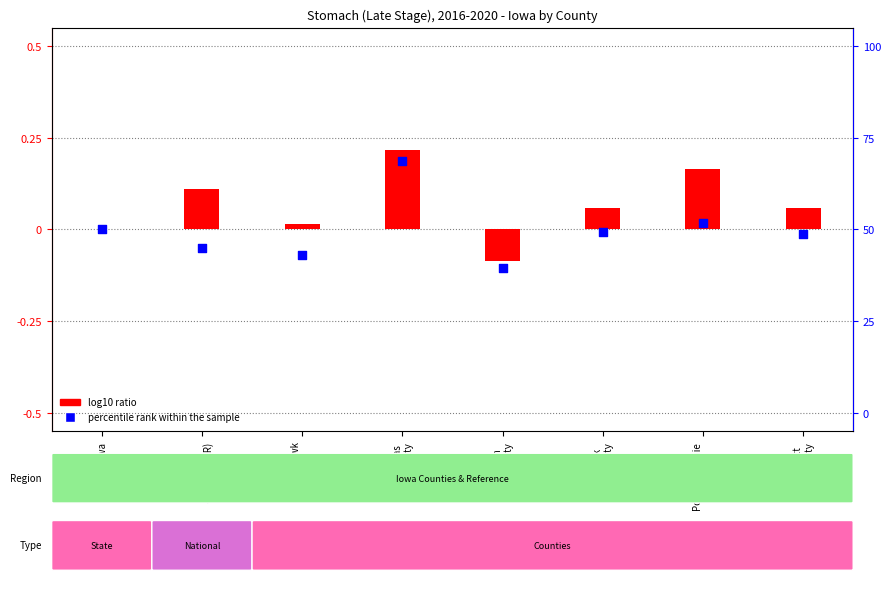

At how many categories does at least one series exceed 0?

6